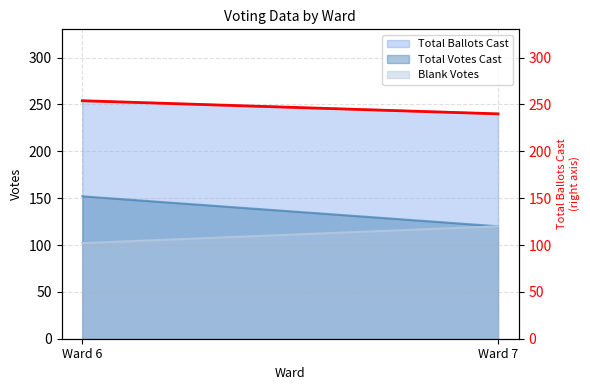

Reading right to left, extract all data points from this chart.

Ward 7=240	Ward 6=254